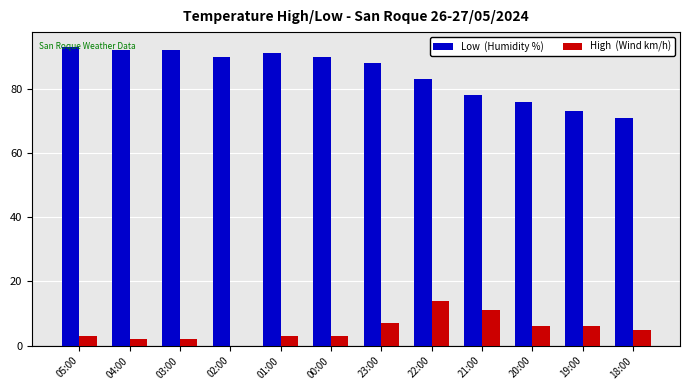

What is the greatest value displayed?

93